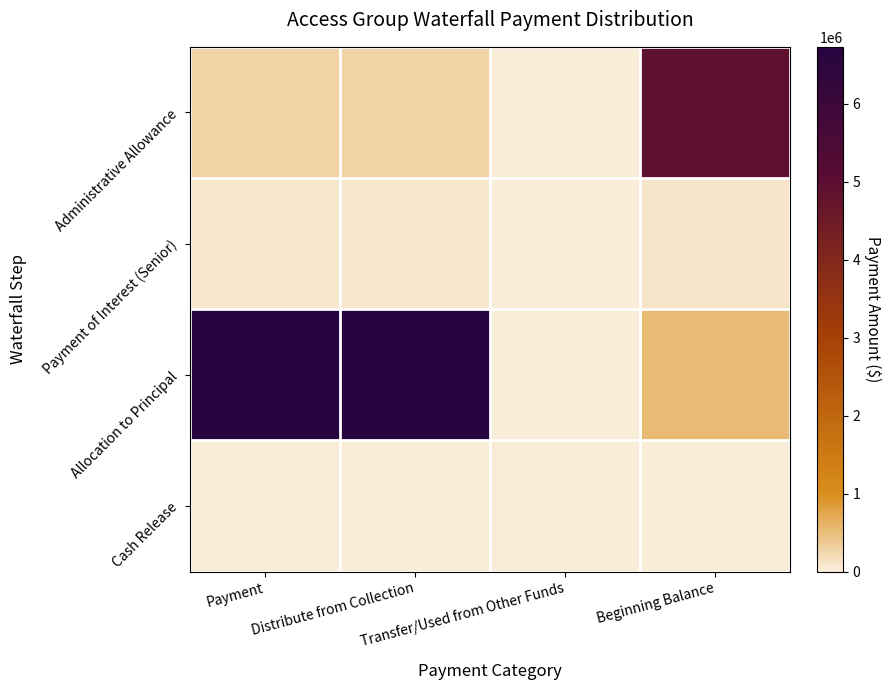

What is the highest value of the Administrative Allowance series?

4893779.9